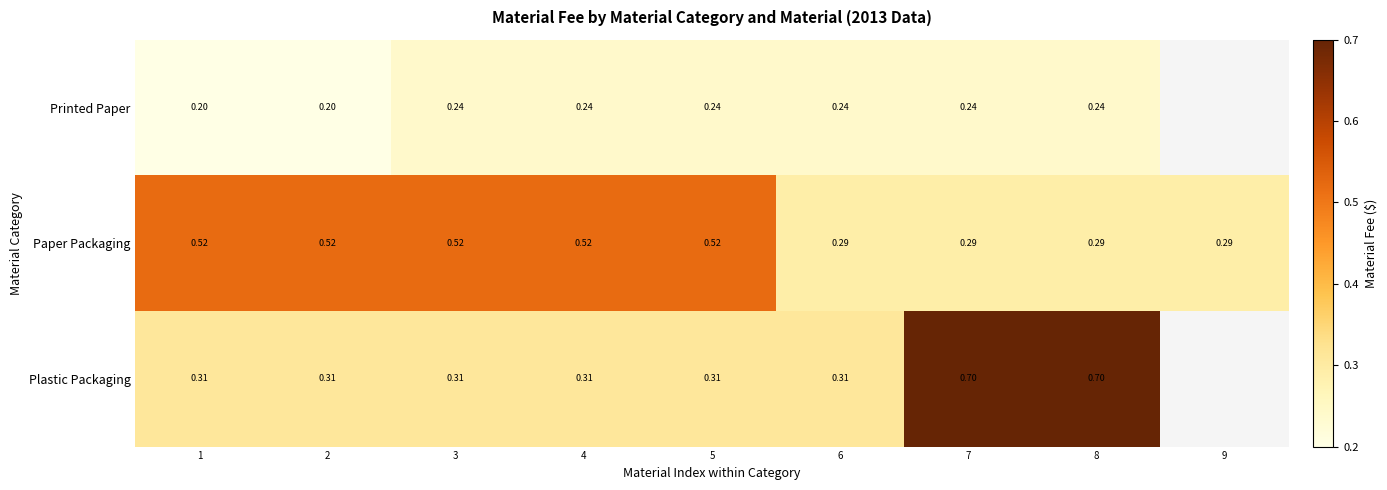

Which series changed the most between 4 and 8?

Plastic Packaging